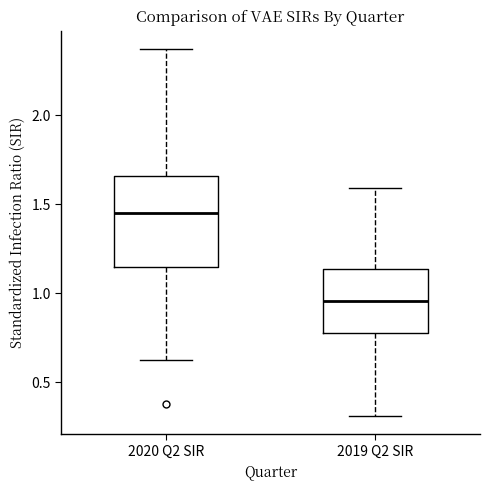

Reading left to right, read every box against the y-axis: the position of its median line, the range the box covers, and the ends of its whiskers. The values are not printed on the chart, so give them approximately, as read against the axis.

2020 Q2 SIR: median 1.45, box 1.15 to 1.65, whiskers 0.60 to 2.35
2019 Q2 SIR: median 0.95, box 0.80 to 1.15, whiskers 0.30 to 1.60